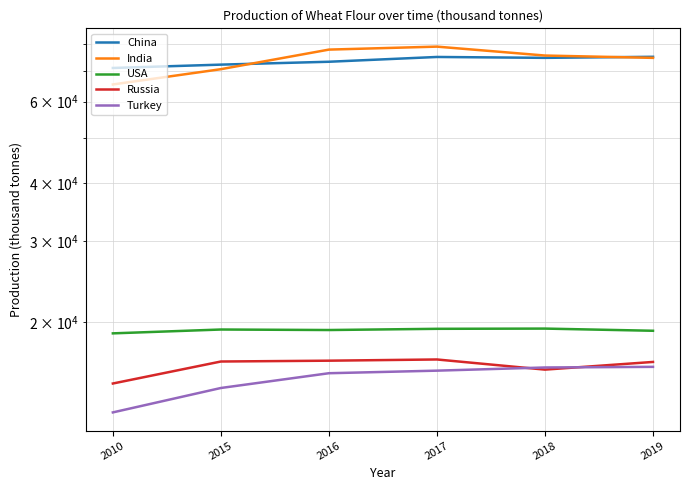

What is the value of the USA point at the 3rd from the left?

19225